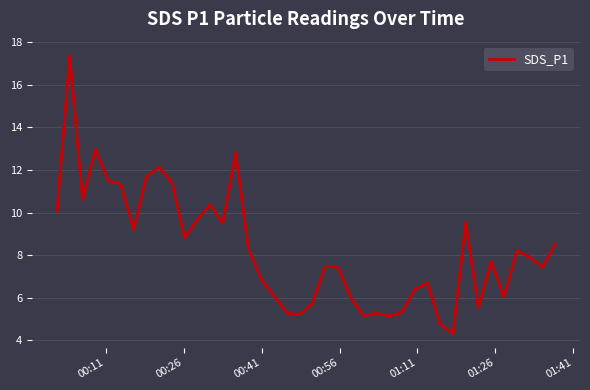

What is the difference between the maximum and minimum values?

13.1